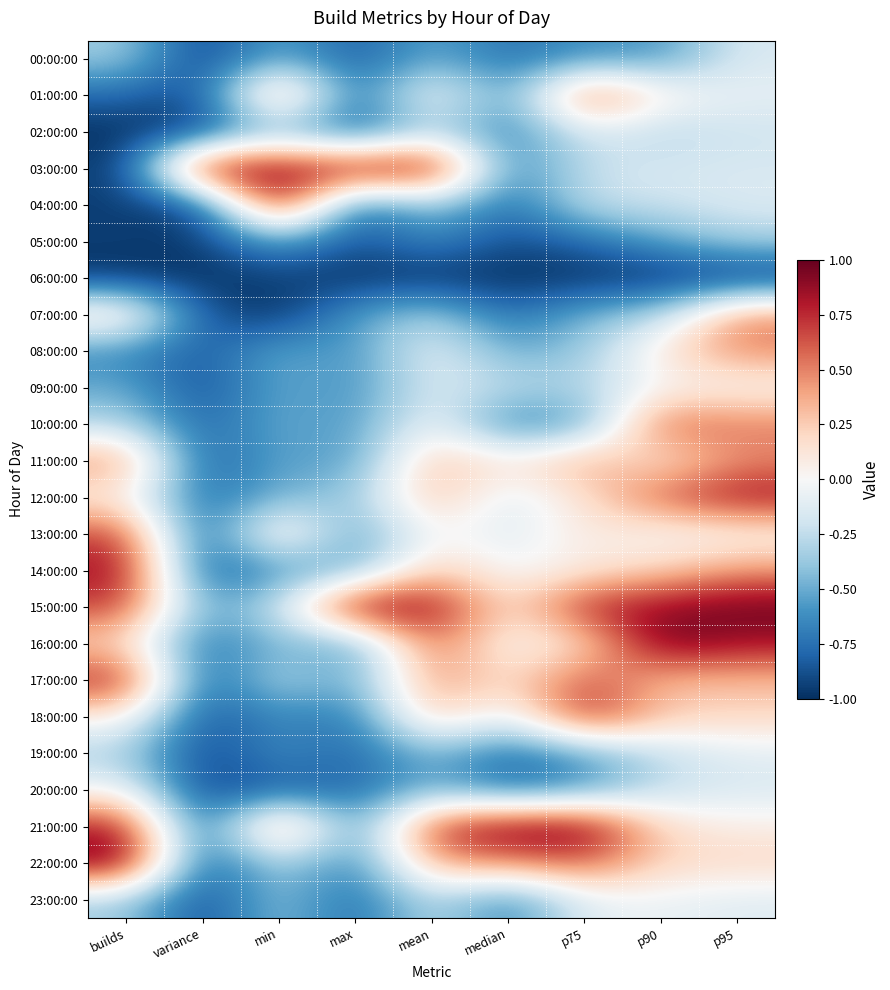

Reading left to right, list all the values displayed in this chart.

00:00:00: builds=-0.3	variance=-1.0	min=-0.5	max=-0.9	mean=-0.5	median=-0.8	p75=-0.6	p90=-0.6	p95=-0.2
01:00:00: builds=-0.8	variance=-0.9	min=0.6	max=-0.8	mean=0.1	median=-0.6	p75=0.7	p90=0.1	p95=-0.1
02:00:00: builds=-1.0	variance=-0.9	min=-0.4	max=-0.9	mean=-0.3	median=-0.7	p75=-0.1	p90=-0.3	p95=-0.2
03:00:00: builds=-1.0	variance=1.0	min=0.9	max=0.9	mean=1.0	median=-0.7	p75=-0.2	p90=-0.2	p95=-0.2
04:00:00: builds=-0.9	variance=-0.9	min=1.0	max=-0.9	mean=-0.3	median=-0.8	p75=-0.2	p90=-0.2	p95=-0.1
05:00:00: builds=-0.9	variance=-1.0	min=-0.5	max=-0.9	mean=-0.6	median=-0.9	p75=-0.8	p90=-0.5	p95=-0.3
06:00:00: builds=-1.0	variance=-1.0	min=-0.9	max=-1.0	mean=-1.0	median=-1.0	p75=-1.0	p90=-1.0	p95=-1.0
07:00:00: builds=0.2	variance=-0.9	min=-1.0	max=-0.5	mean=-0.3	median=-0.8	p75=-0.5	p90=-0.3	p95=0.5
08:00:00: builds=-0.6	variance=-0.9	min=-0.5	max=-0.6	mean=-0.0	median=-0.5	p75=-0.4	p90=0.1	p95=0.5
09:00:00: builds=-0.5	variance=-0.9	min=-0.5	max=-0.6	mean=-0.1	median=-0.3	p75=-0.3	p90=0.0	p95=-0.0
10:00:00: builds=-0.3	variance=-0.8	min=-0.5	max=-0.6	mean=0.0	median=-0.7	p75=-0.6	p90=0.6	p95=0.5
11:00:00: builds=0.5	variance=-0.9	min=-0.5	max=-0.6	mean=0.3	median=0.1	p75=0.4	p90=0.1	p95=0.5
12:00:00: builds=0.1	variance=-0.8	min=-0.4	max=-0.4	mean=0.4	median=-0.2	p75=0.2	p90=0.6	p95=0.9
13:00:00: builds=0.7	variance=-0.9	min=0.3	max=-0.6	mean=0.0	median=-0.1	p75=0.1	p90=-0.0	p95=-0.0
14:00:00: builds=0.9	variance=-0.9	min=-0.6	max=-0.5	mean=0.3	median=-0.1	p75=0.1	p90=0.2	p95=0.4
15:00:00: builds=0.7	variance=-0.6	min=-0.2	max=1.0	mean=0.9	median=0.1	p75=0.8	p90=0.9	p95=1.0
16:00:00: builds=0.2	variance=-0.8	min=-0.4	max=-0.6	mean=0.6	median=-0.0	p75=0.1	p90=1.0	p95=0.8
17:00:00: builds=0.8	variance=-0.9	min=-0.3	max=-0.6	mean=0.5	median=0.1	p75=0.7	p90=0.3	p95=0.3
18:00:00: builds=0.1	variance=-0.9	min=-0.6	max=-0.7	mean=0.3	median=-0.2	p75=0.8	p90=0.3	p95=0.2
19:00:00: builds=-0.3	variance=-0.9	min=-0.6	max=-0.8	mean=-0.4	median=-0.8	p75=-0.6	p90=-0.3	p95=-0.1
20:00:00: builds=-0.0	variance=-0.9	min=-0.8	max=-0.8	mean=-0.4	median=-0.8	p75=-0.6	p90=-0.2	p95=-0.1
21:00:00: builds=0.8	variance=-0.9	min=0.7	max=-0.7	mean=0.7	median=1.0	p75=1.0	p90=0.2	p95=0.1
22:00:00: builds=1.0	variance=-0.9	min=-0.3	max=-0.7	mean=0.4	median=0.4	p75=0.6	p90=0.2	p95=0.2
23:00:00: builds=-0.3	variance=-0.9	min=-0.4	max=-0.8	mean=-0.2	median=-0.7	p75=-0.1	p90=-0.1	p95=-0.1